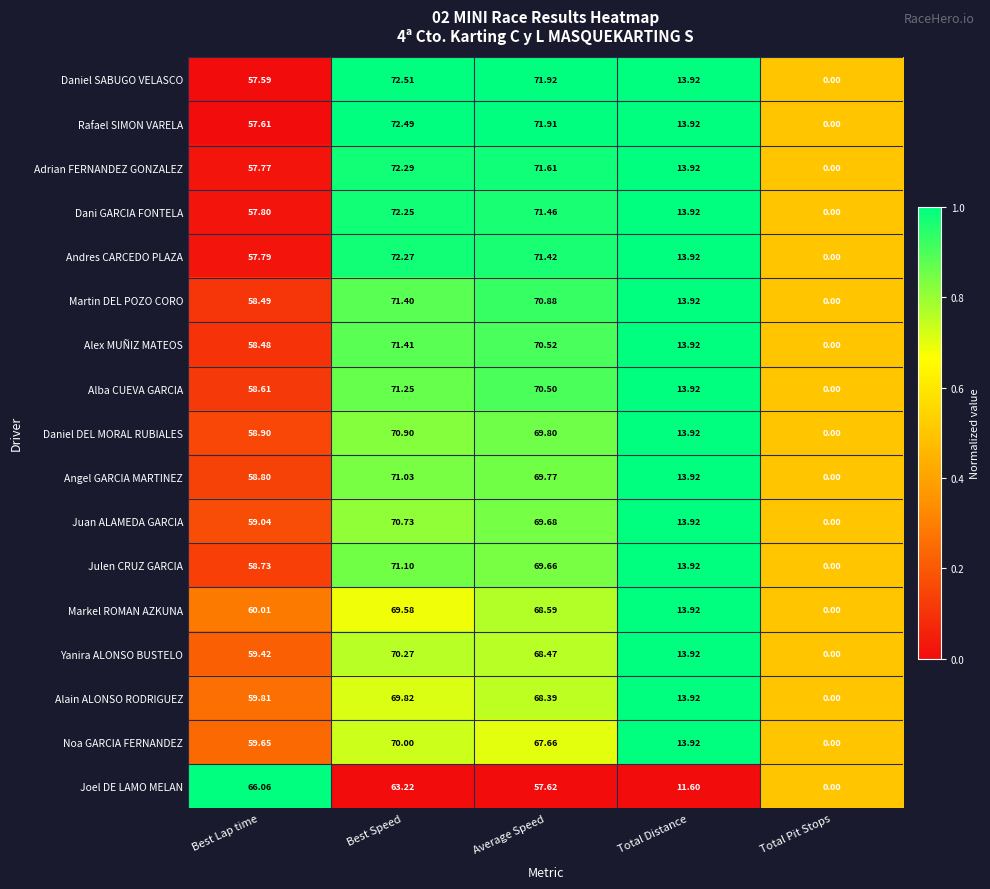

Which series has the largest range (max minus min)?

Daniel SABUGO VELASCO